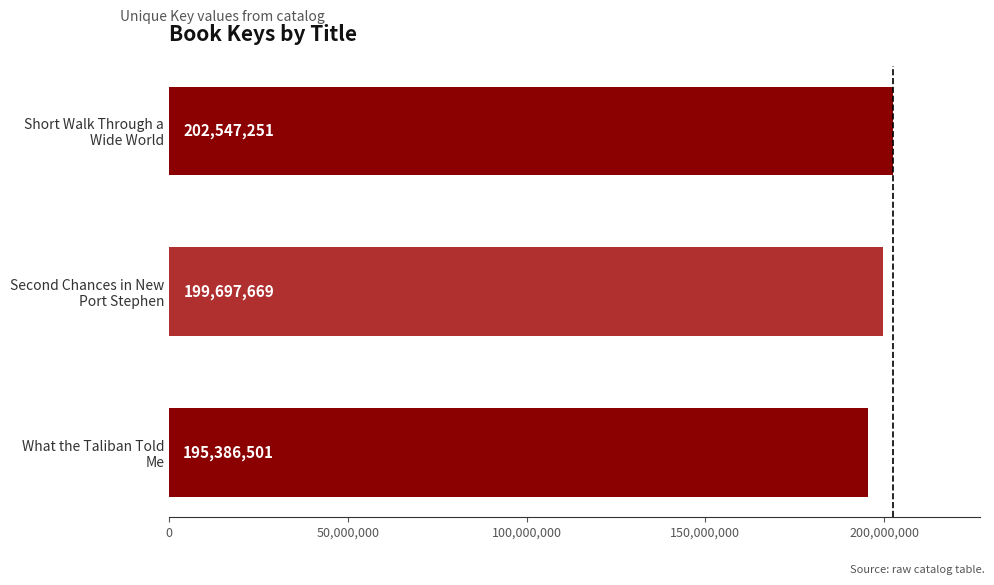

What is the difference between the maximum and minimum values?

7160750